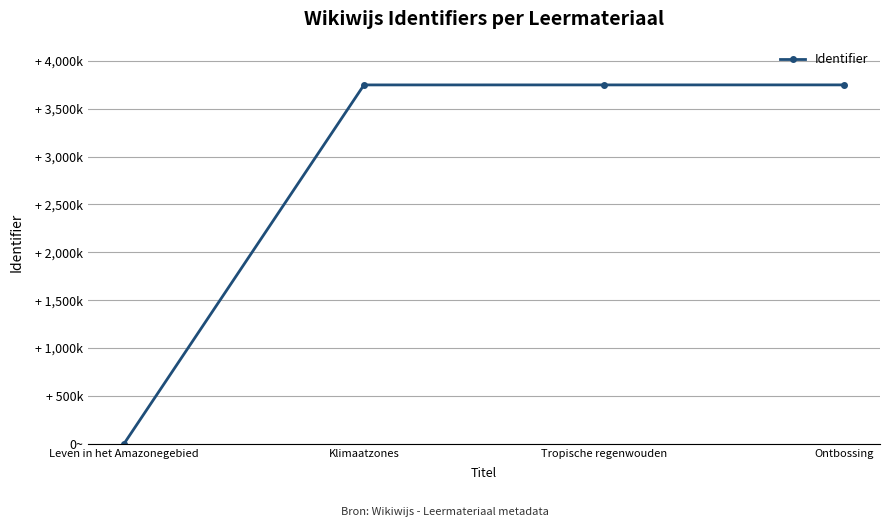

What is the sum of all values?

11245262